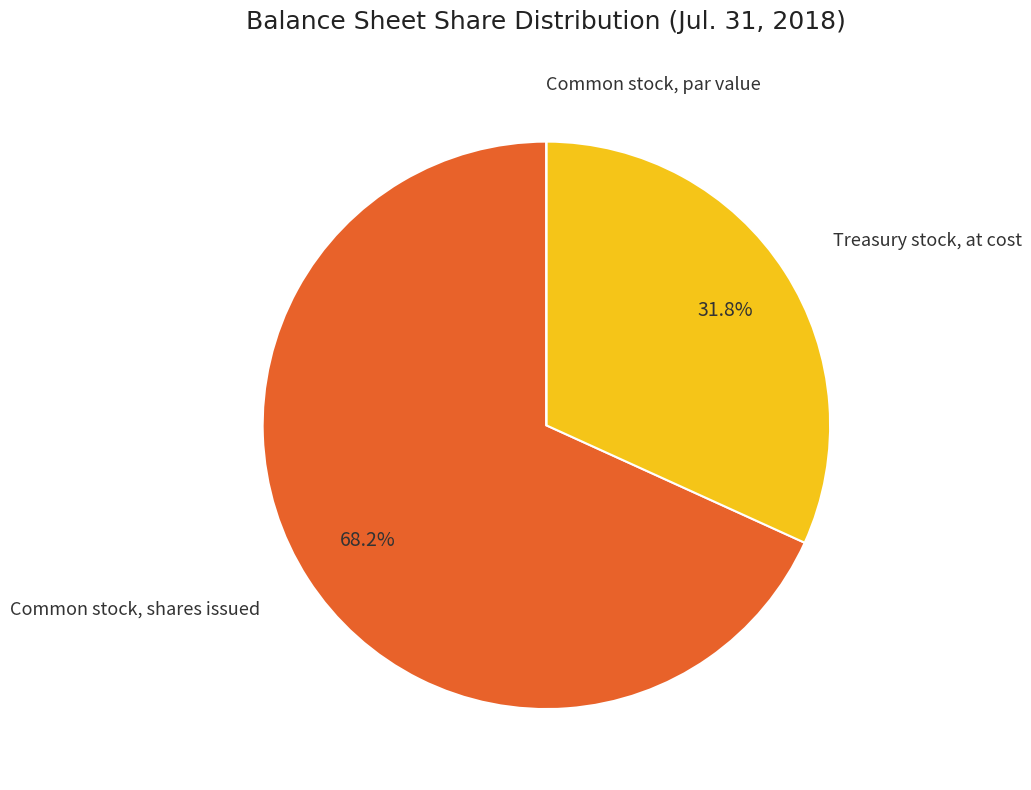

Is there any slice that represents more than half of the pie?

Yes